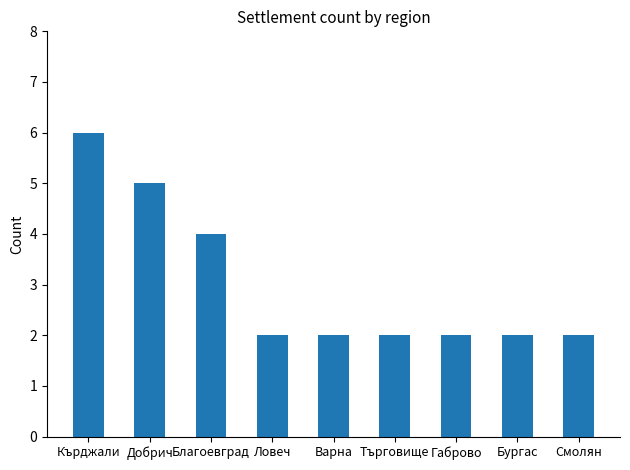

At which label is the value closest to 4?

Благоевград